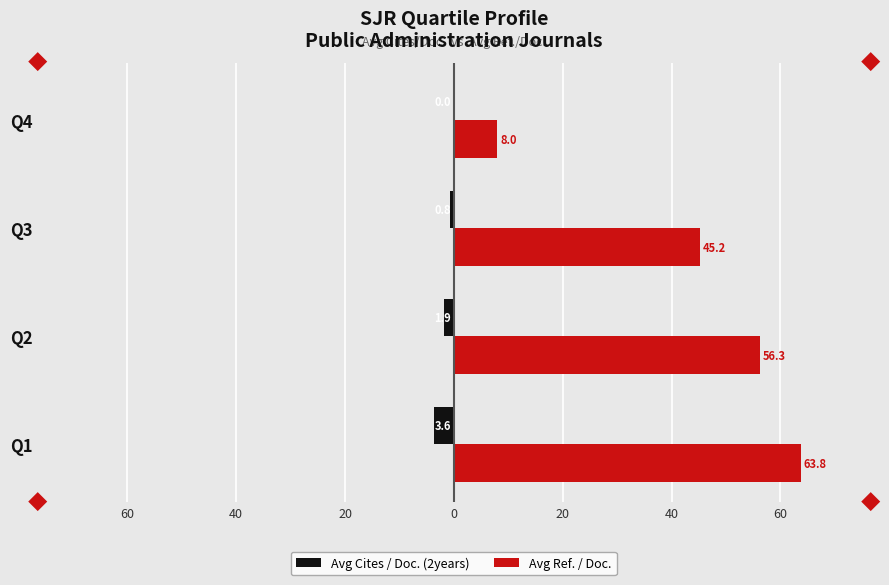

What are all the series names shown in the legend?

Avg Cites / Doc. (2years), Avg Ref. / Doc.